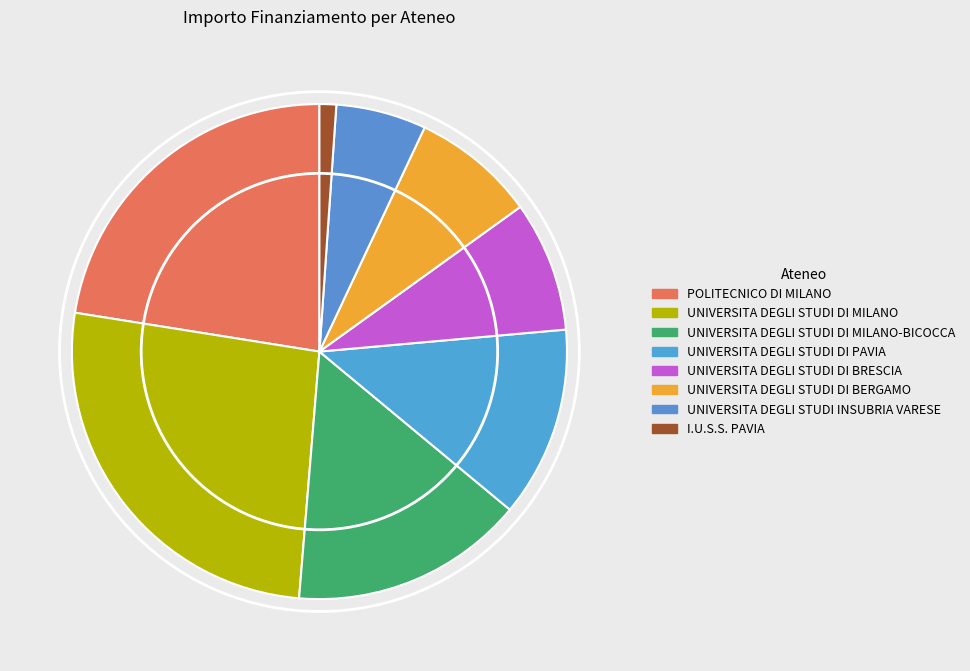

To the nearest percent, what portion does UNIVERSITA DEGLI STUDI DI BERGAMO represent?

8%